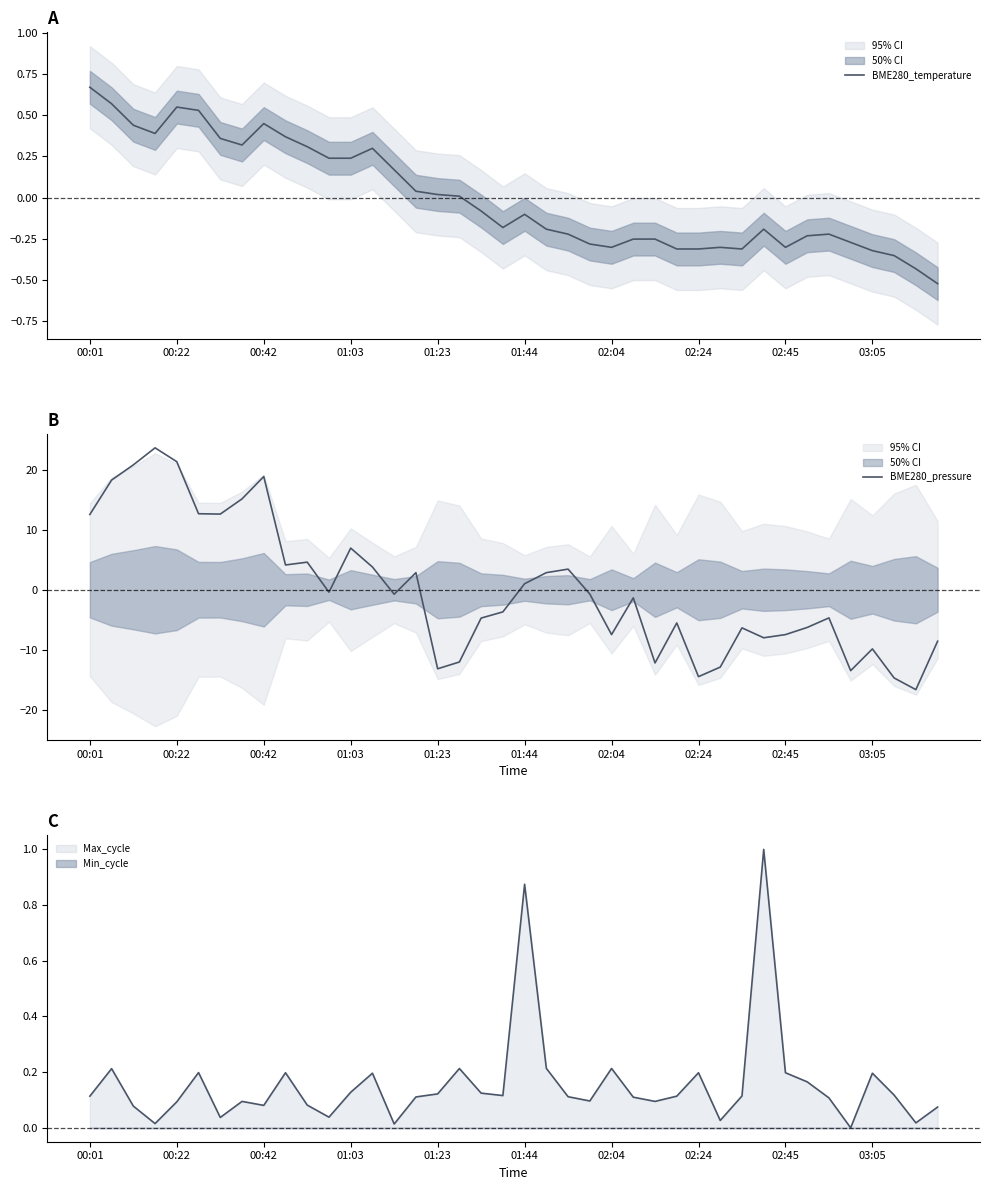

Rank the categories by BME280_pressure value from lowest to highest.

38, 37, 28, 35, 16, 29, 26, 17, 36, 39, 31, 24, 32, 30, 33, 27, 18, 34, 19, 25, 14, 23, 11, 20, 15, 21, 22, 13, 03:05, 10, 12, 00:01, 02:04, 01:44, 02:24, 00:22, 02:45, 00:42, 01:23, 01:03